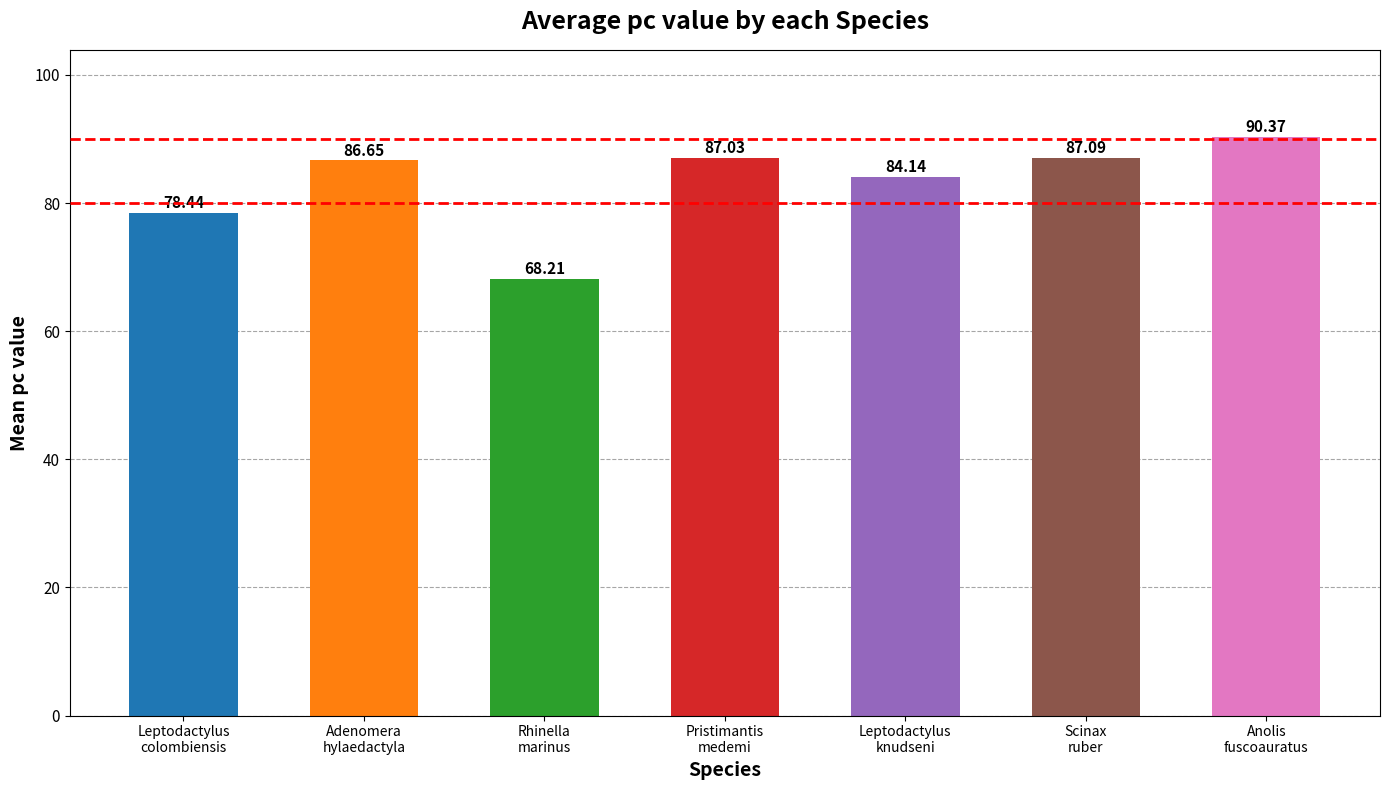

True or false: the data shows 86.7 at Adenomera
hylaedactyla.

True